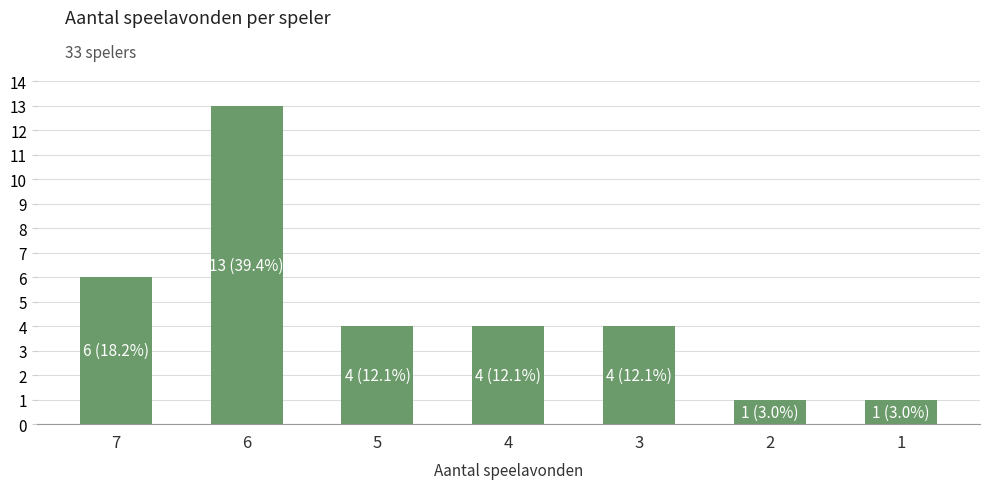

What is the greatest value displayed?

13